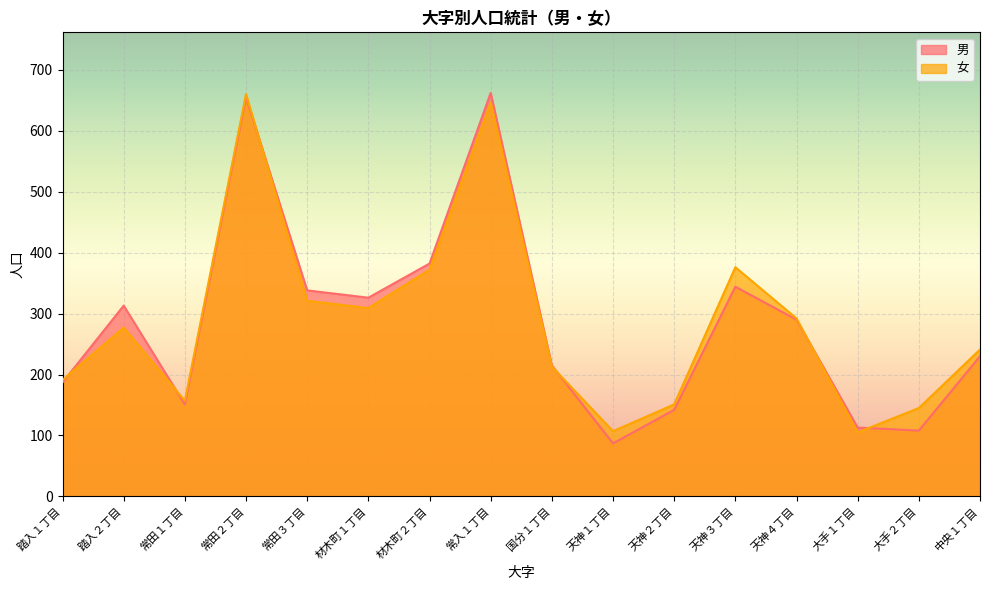

What is the value of the 女 point at the 11th from the left?

151